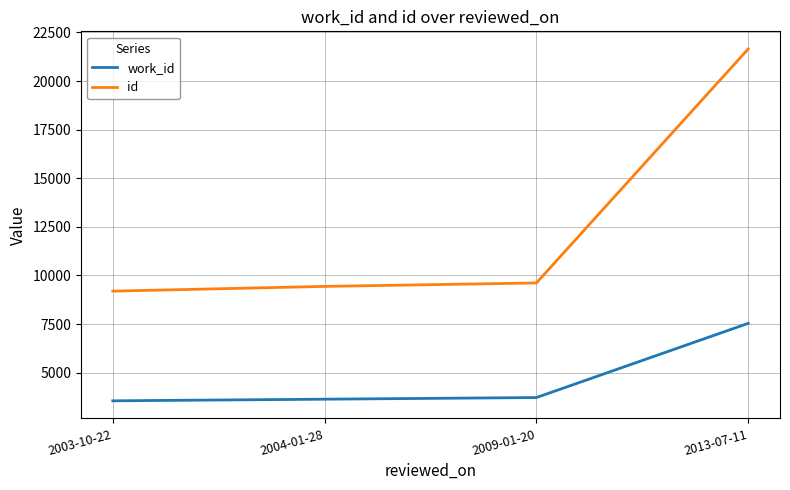

What is the approximate value of id at 2003-10-22?

9194